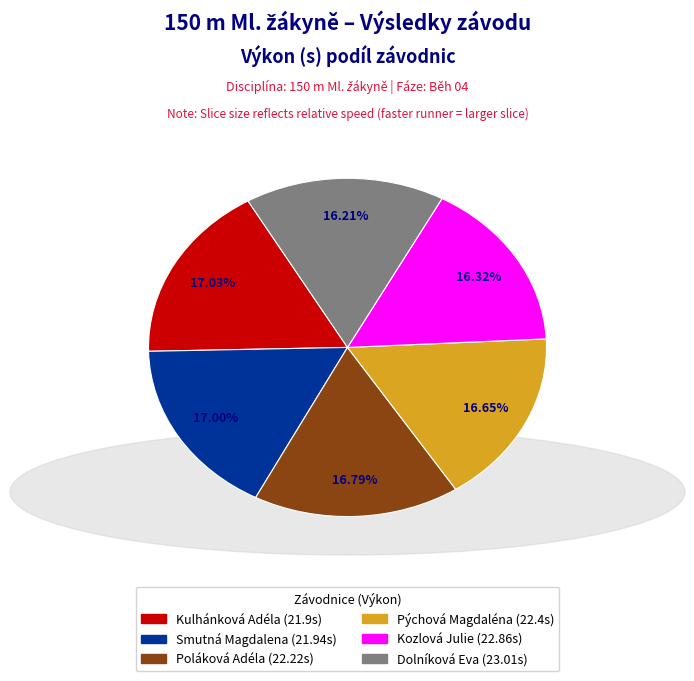

Is the sum of Kozlová Julie and Kulhánková Adéla greater than half?

No